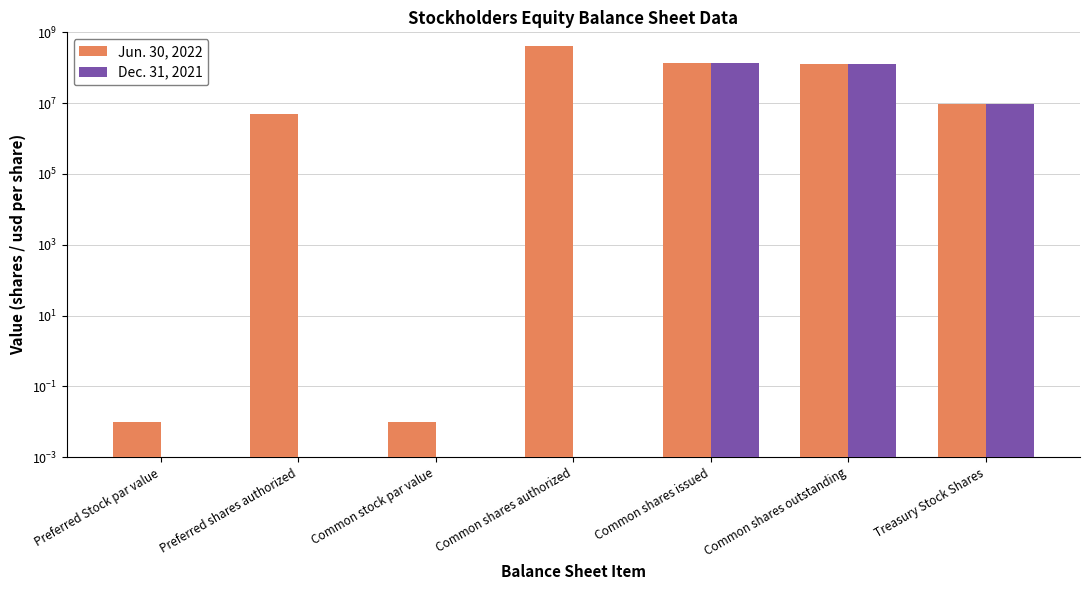

What is the difference between the Dec. 31, 2021 values at Common stock par value and Common shares outstanding?

125905864.0